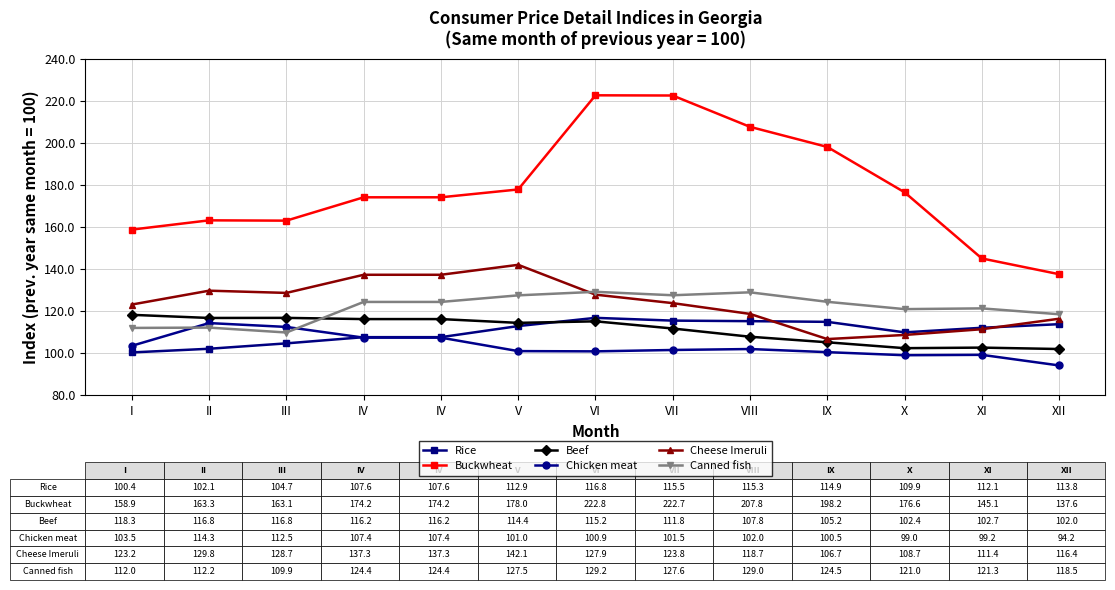

Reading left to right, transcribe all the data shown in this chart.

Rice: 100.4	102.1	104.7	107.6	107.6	112.9	116.8	115.5	115.3	114.9	109.9	112.1	113.8
Buckwheat: 158.9	163.3	163.1	174.2	174.2	178.0	222.8	222.7	207.8	198.2	176.6	145.1	137.6
Beef: 118.3	116.8	116.8	116.2	116.2	114.4	115.2	111.8	107.8	105.2	102.4	102.7	102.0
Chicken meat: 103.5	114.3	112.5	107.4	107.4	101.0	100.9	101.5	102.0	100.5	99.0	99.2	94.2
Cheese Imeruli: 123.2	129.8	128.7	137.3	137.3	142.1	127.9	123.8	118.7	106.7	108.7	111.4	116.4
Canned fish: 112.0	112.2	109.9	124.4	124.4	127.5	129.2	127.6	129.0	124.5	121.0	121.3	118.5